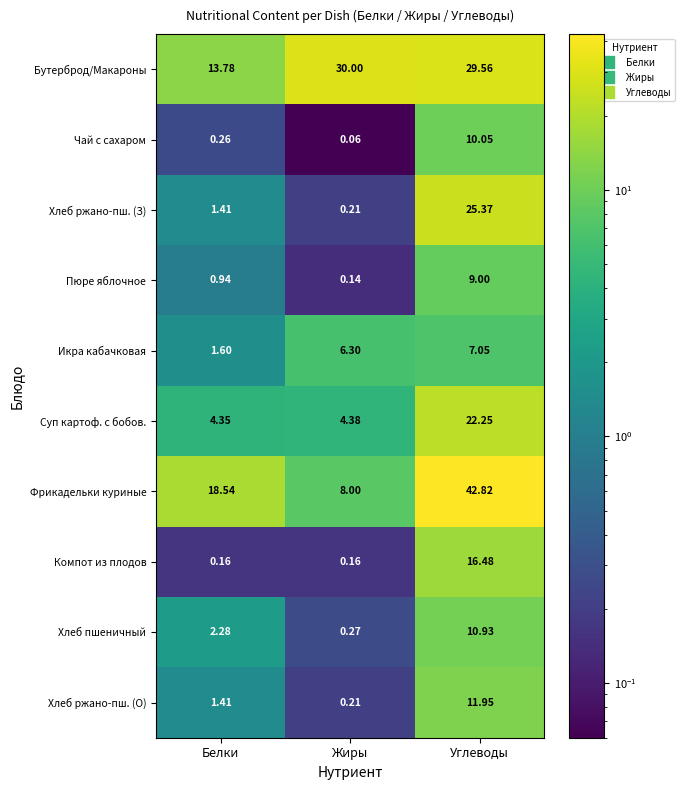

Which series has the largest total across all categories?

Бутерброд/Макароны